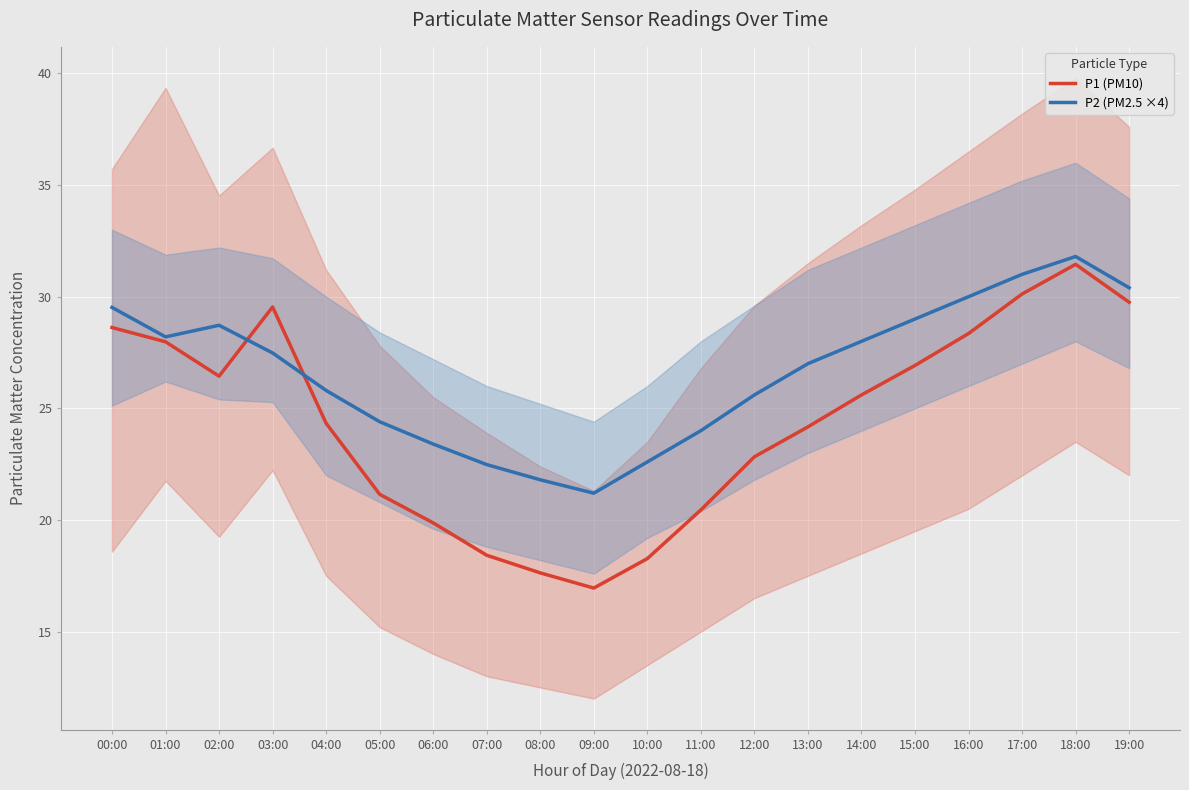

What is the spread (max minus min) of values at 16:00?

1.6